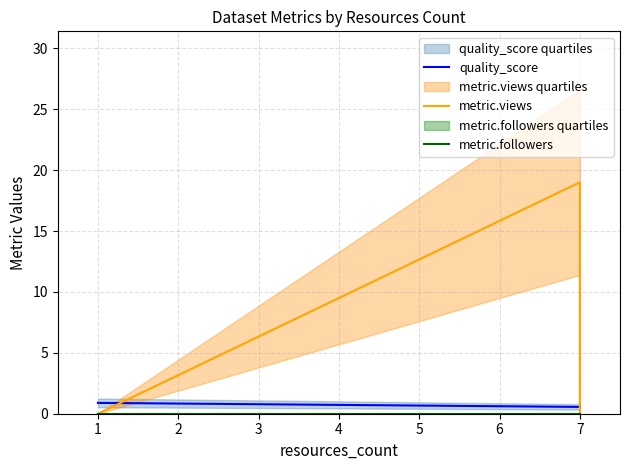

What is the sum of the quality_score values at 7 and 1?

1.5